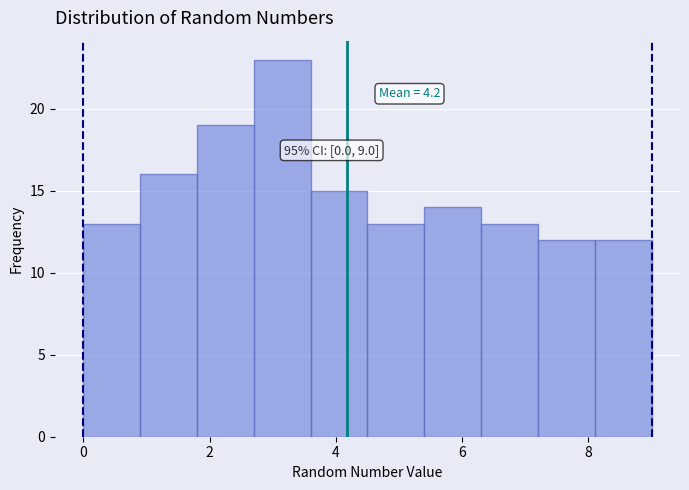

Which range on the x-axis has the tallest bar?

2.7 to 3.6